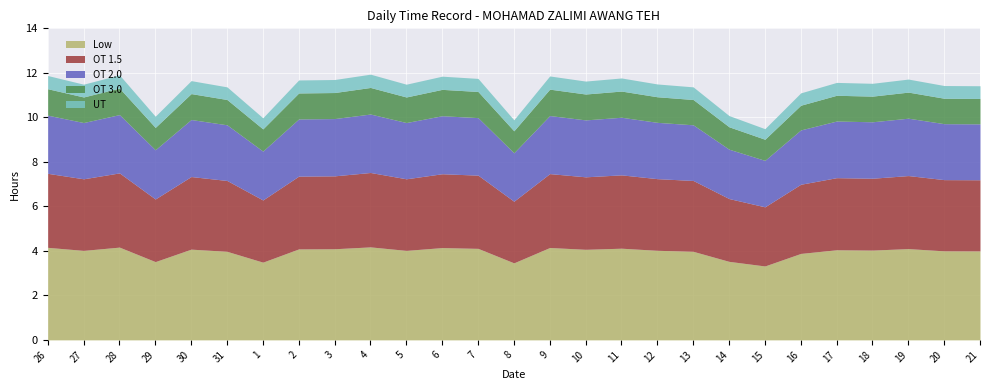

What is the total value across all series at 6?

11.8